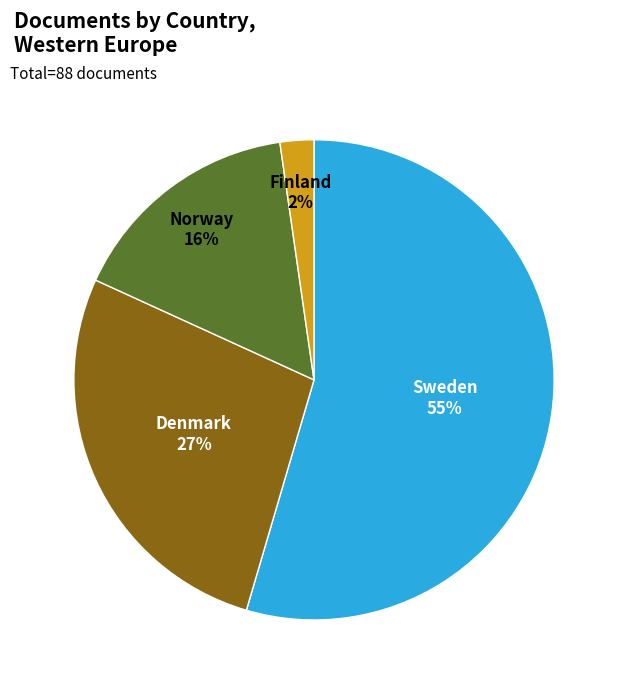

To the nearest percent, what is the average slice percentage?

25%